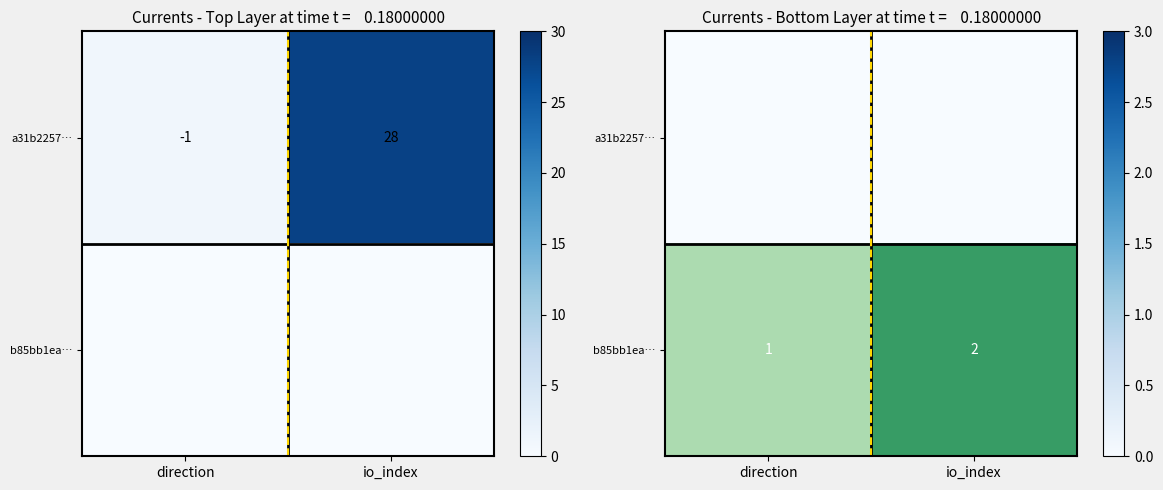

How many values in the b85bb1ea… series are below 2?

1